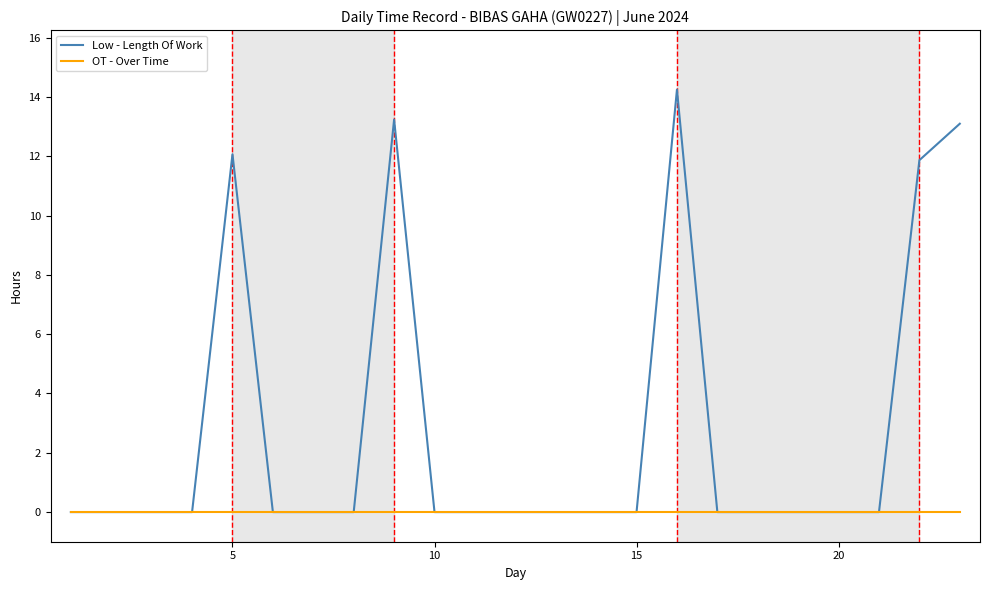

What are all the series names shown in the legend?

Low - Length Of Work, OT - Over Time